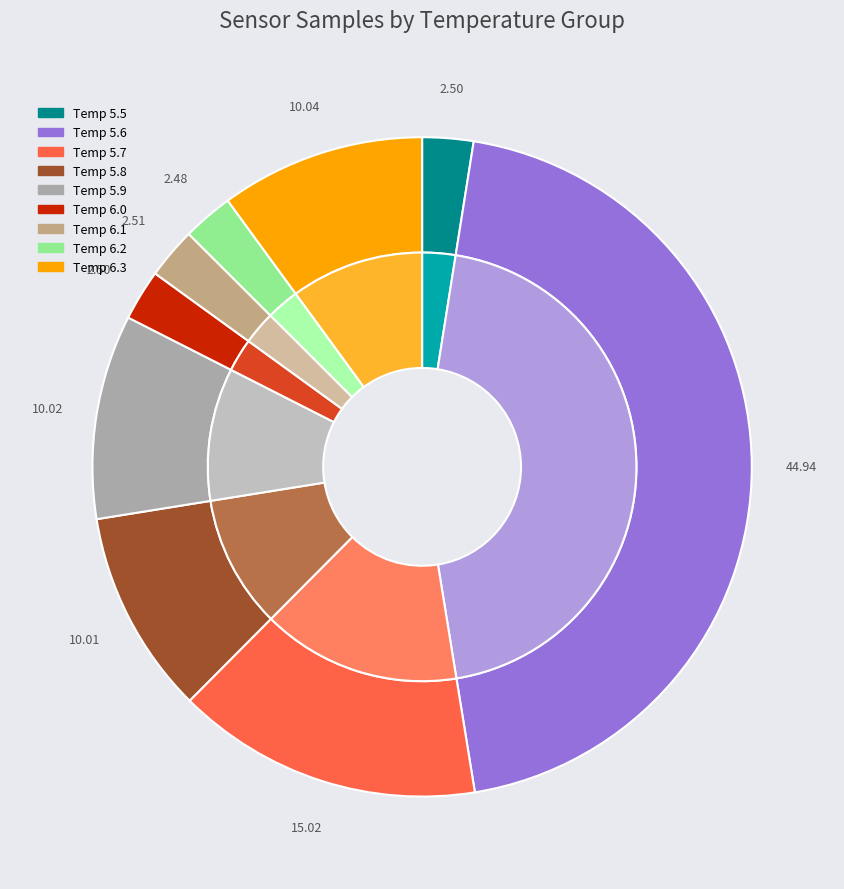

Is it true that 6 is 10% of the pie?

False